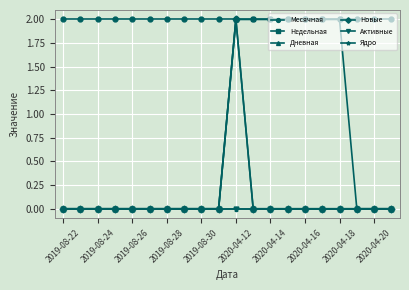

Rank the series by their maximum value, from highest to lowest.

Месячная, Недельная, Дневная, Новые, Активные, Ядро